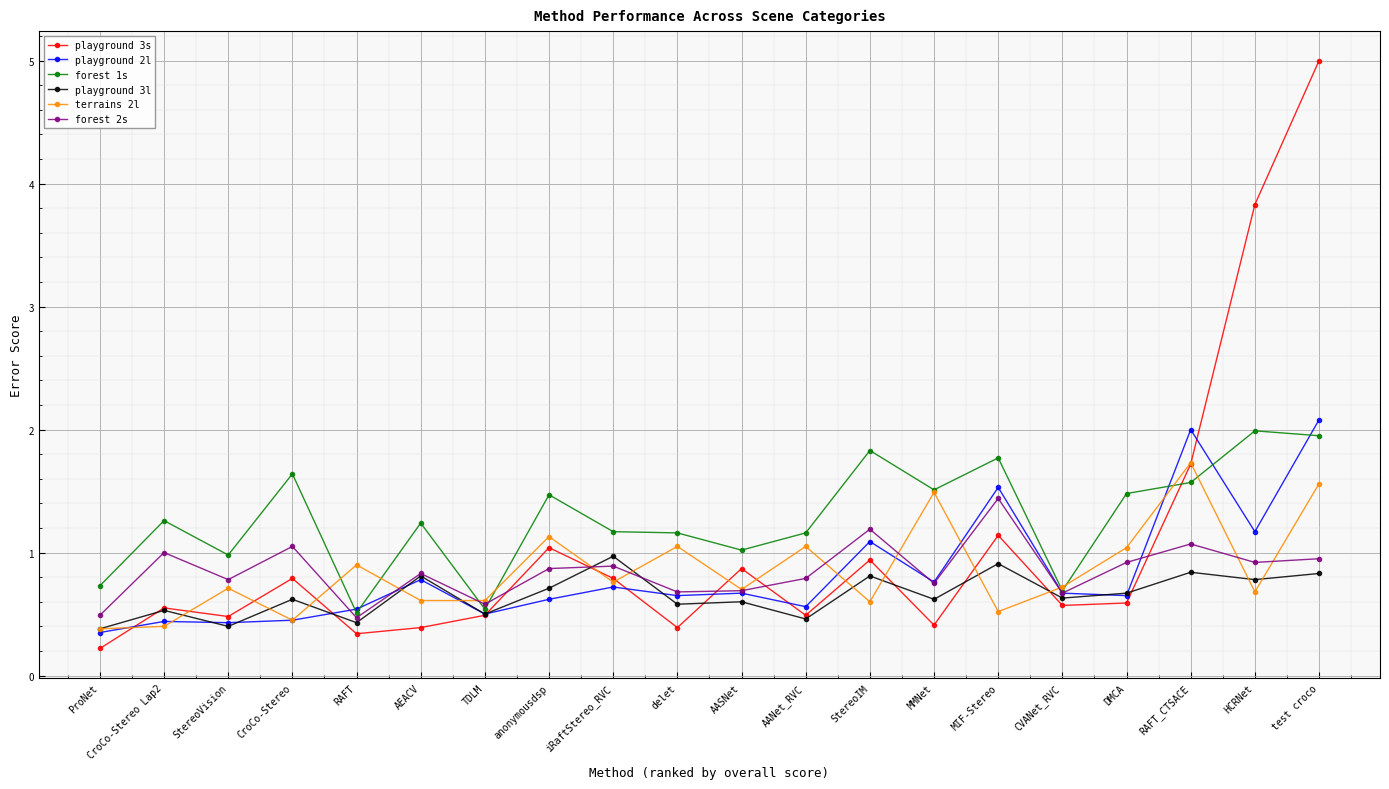

True or false: playground 3s has more than 2 interior local peaks.

True